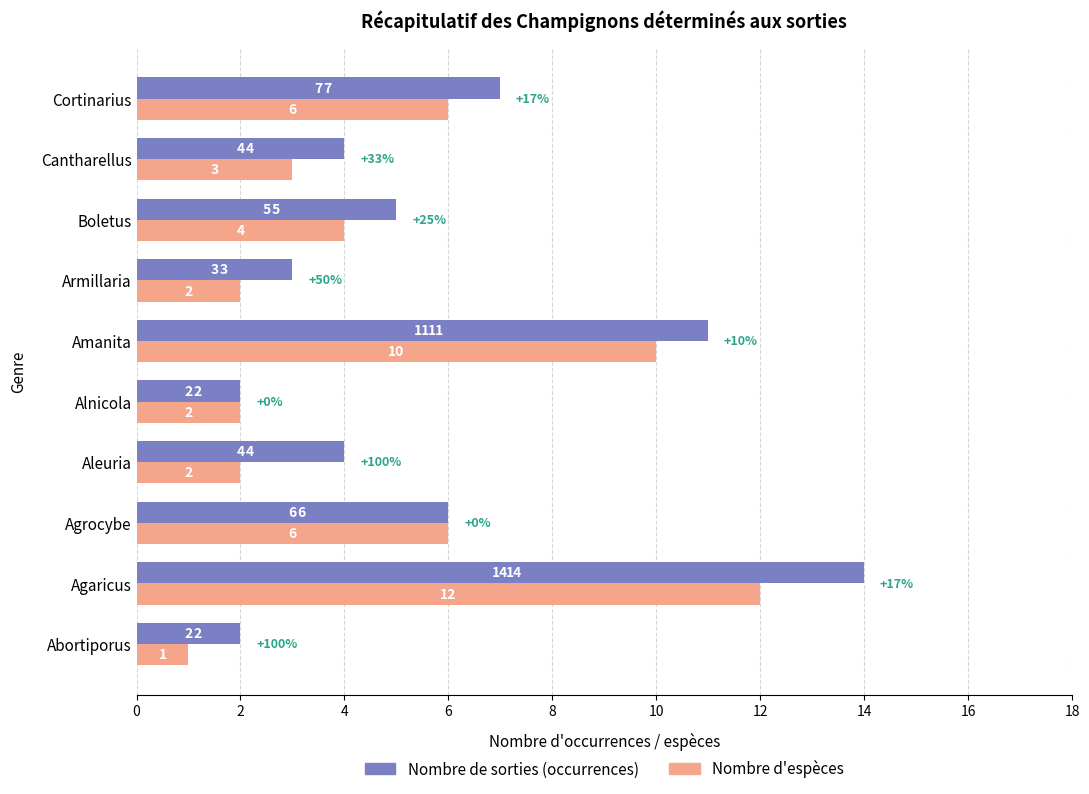

What is the difference between the second highest and minimum values in the Nombre d'espèces series?

9